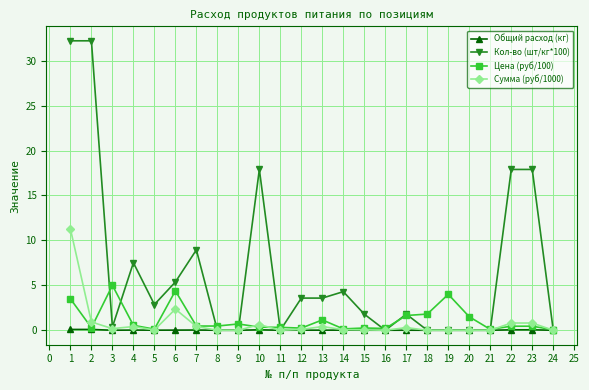

Is it true that Кол-во (шт/кг*100) equals 8.9 at 7?

True